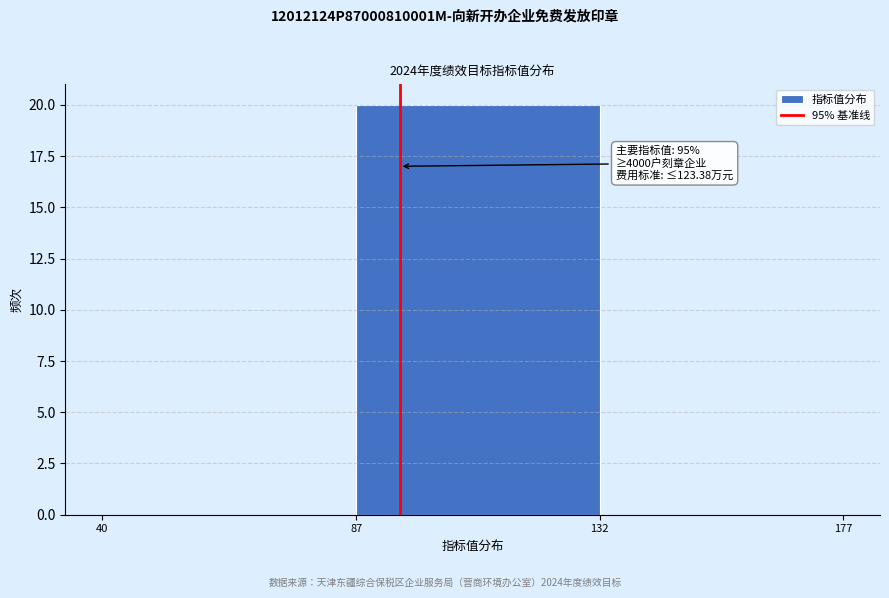

Which range on the x-axis has the tallest bar?

87 to 132